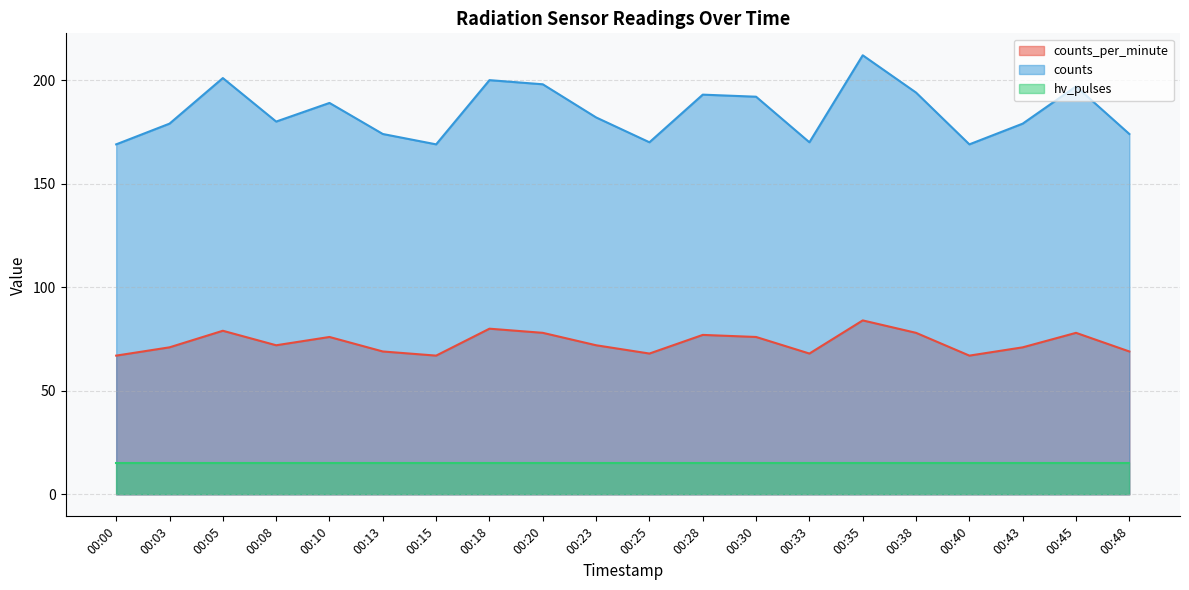

What is the average value of the counts series?

185